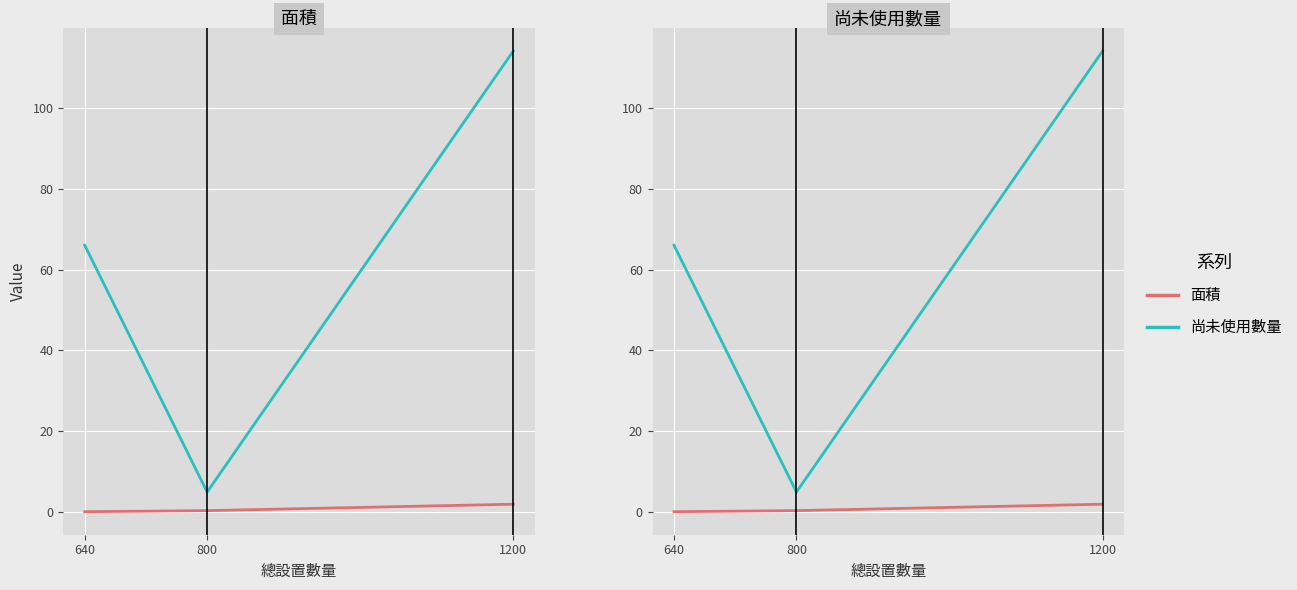

Is this an area chart (filled region under the line)?

No